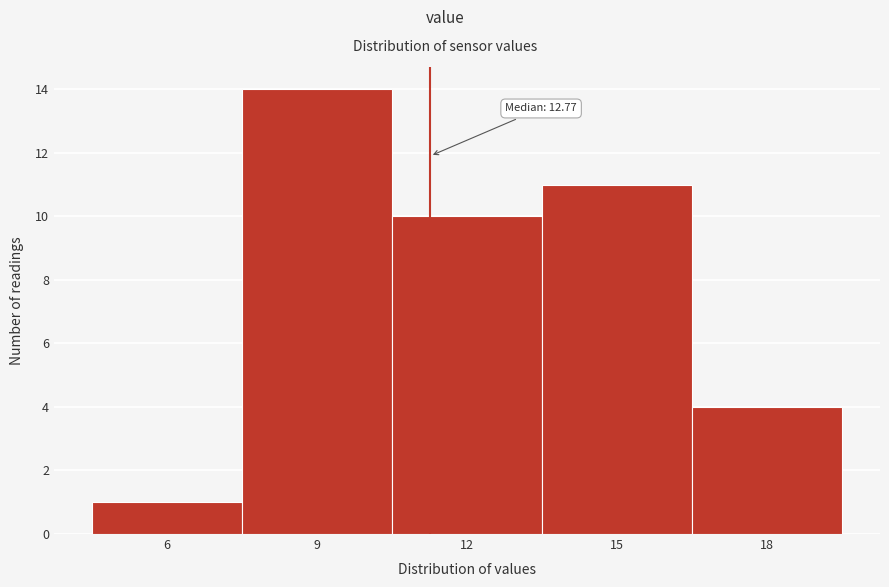

Reading left to right, list all the values displayed in this chart.

1	14	10	11	4